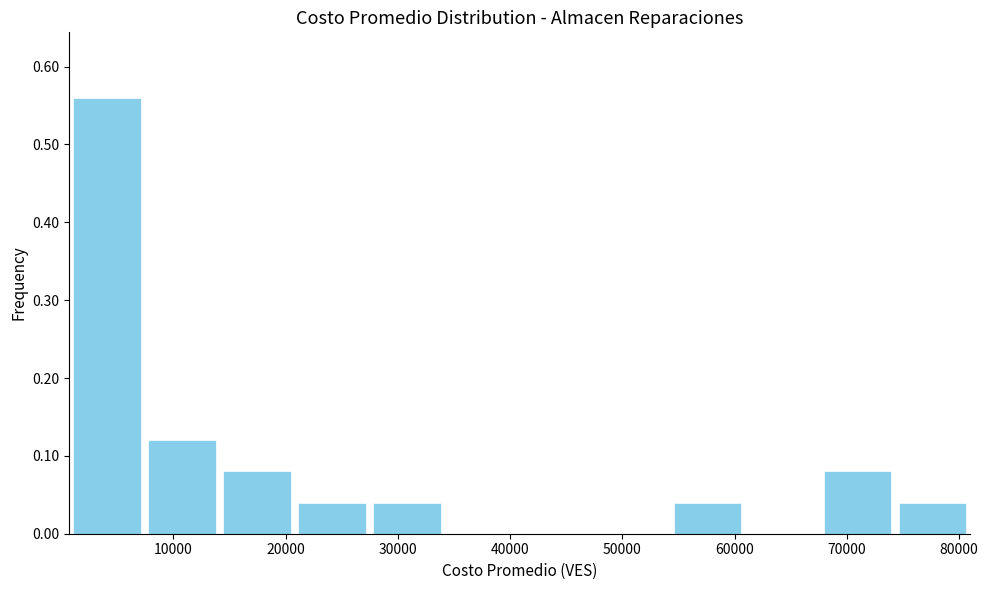

Over which range of the x-axis is the bar tallest?

1000 to 7000